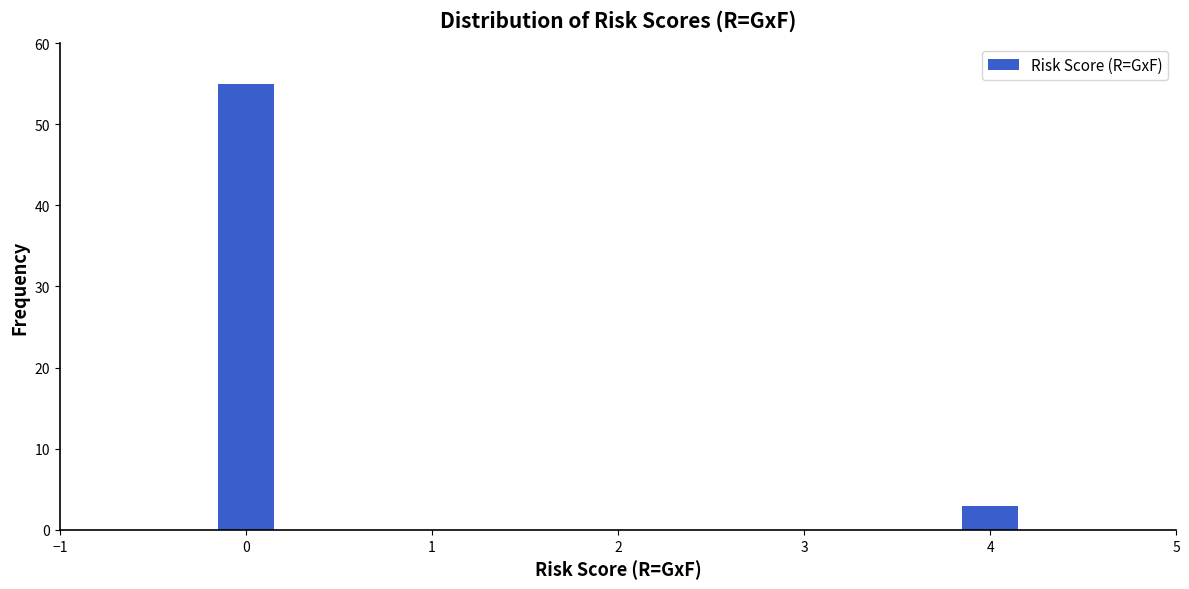

Reading right to left, list all the values displayed in this chart.

4=3	0=55